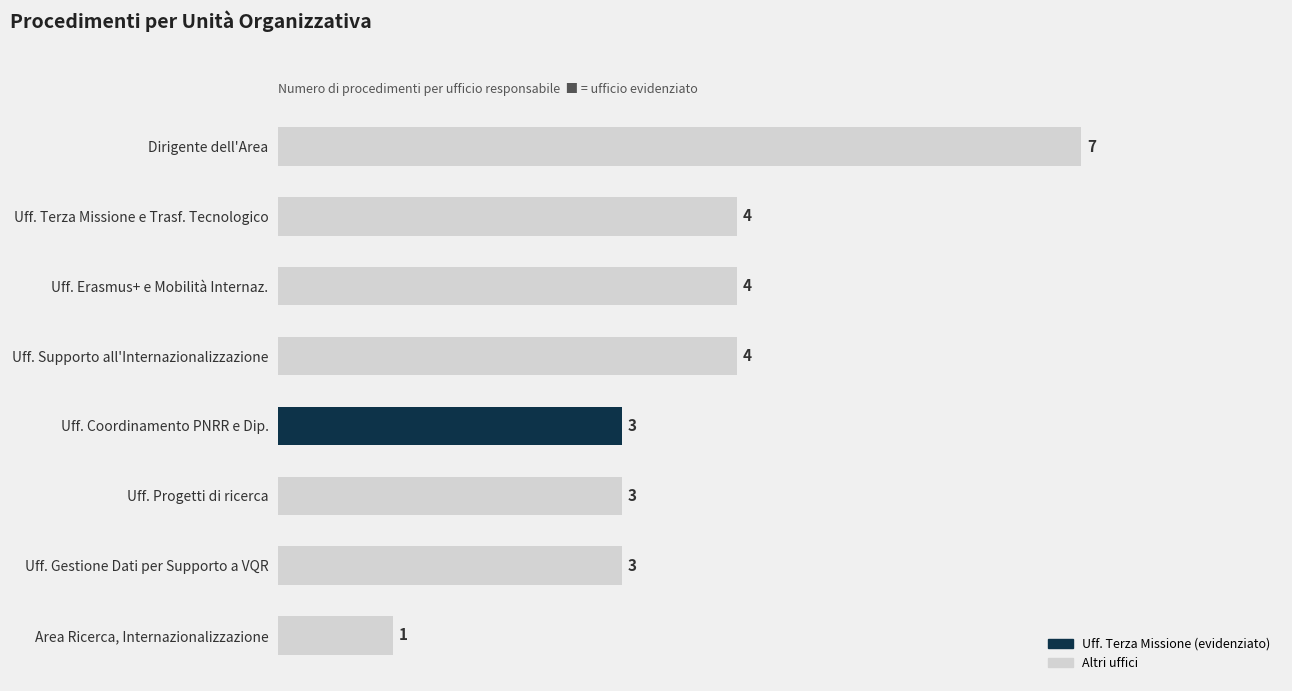

Reading top to bottom, extract all data points from this chart.

7	4	4	4	3	3	3	1